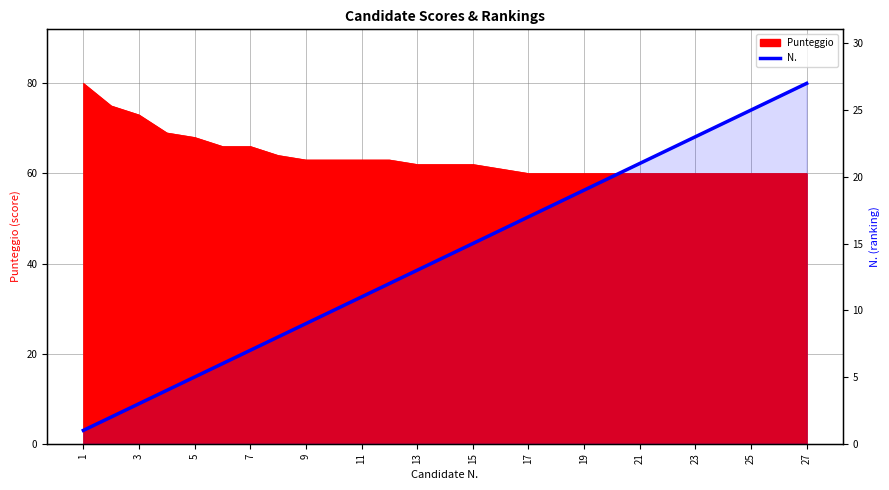

The chart shows a value of 28 at 19. True or false?

False